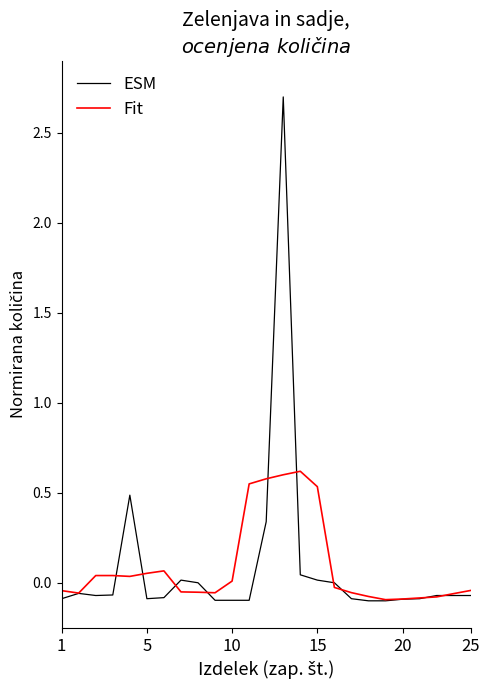

Rank the series by their maximum value, from highest to lowest.

ESM, Fit